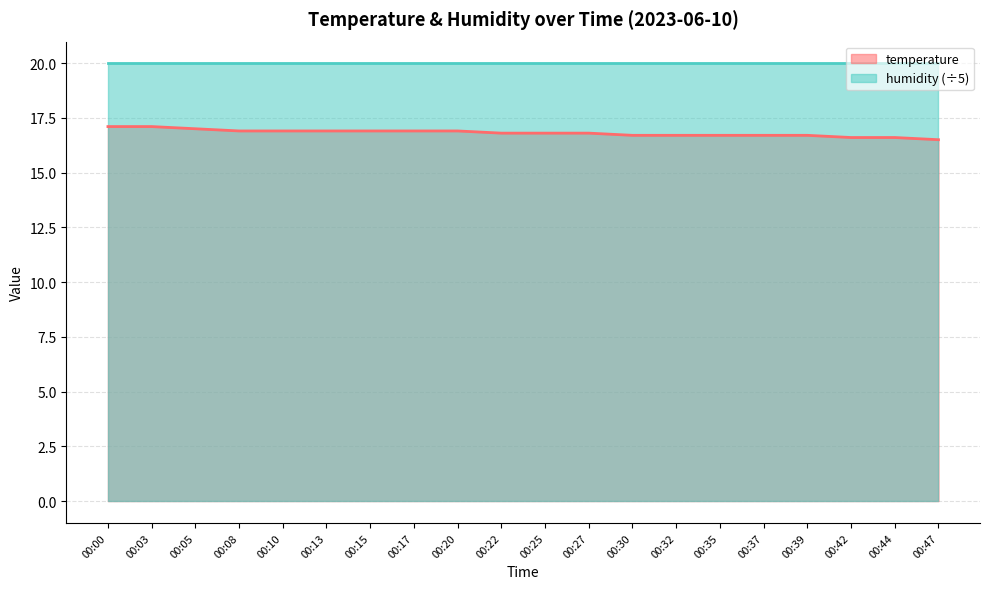

Rank the categories by value from highest to lowest.

00:00, 00:03, 00:05, 00:08, 00:10, 00:13, 00:15, 00:17, 00:20, 00:22, 00:25, 00:27, 00:30, 00:32, 00:35, 00:37, 00:39, 00:42, 00:44, 00:47